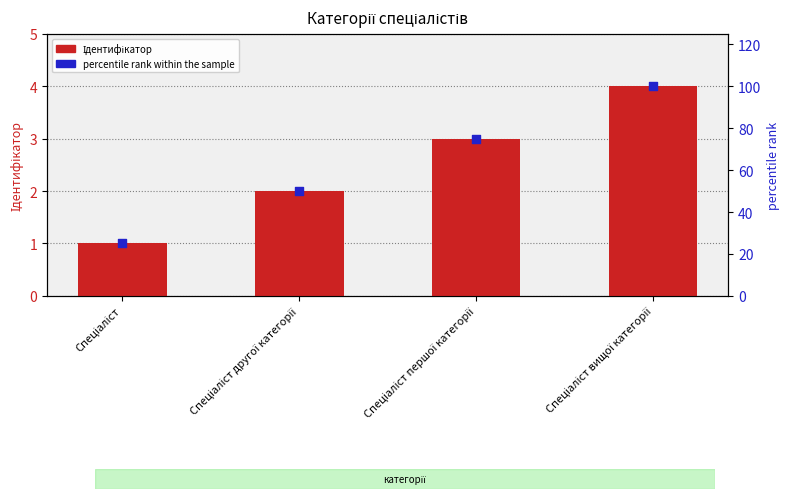

Which series has the largest Y range (max minus min)?

percentile rank within the sample